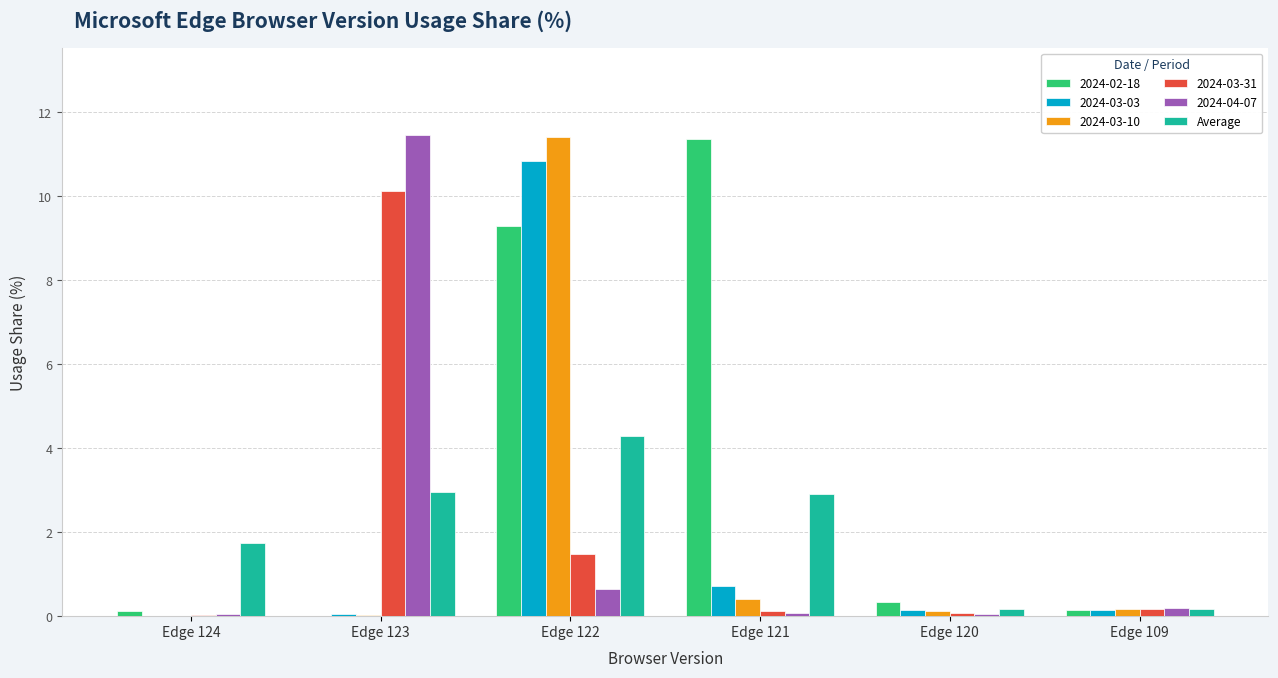

How many categories are shown in the chart?

6